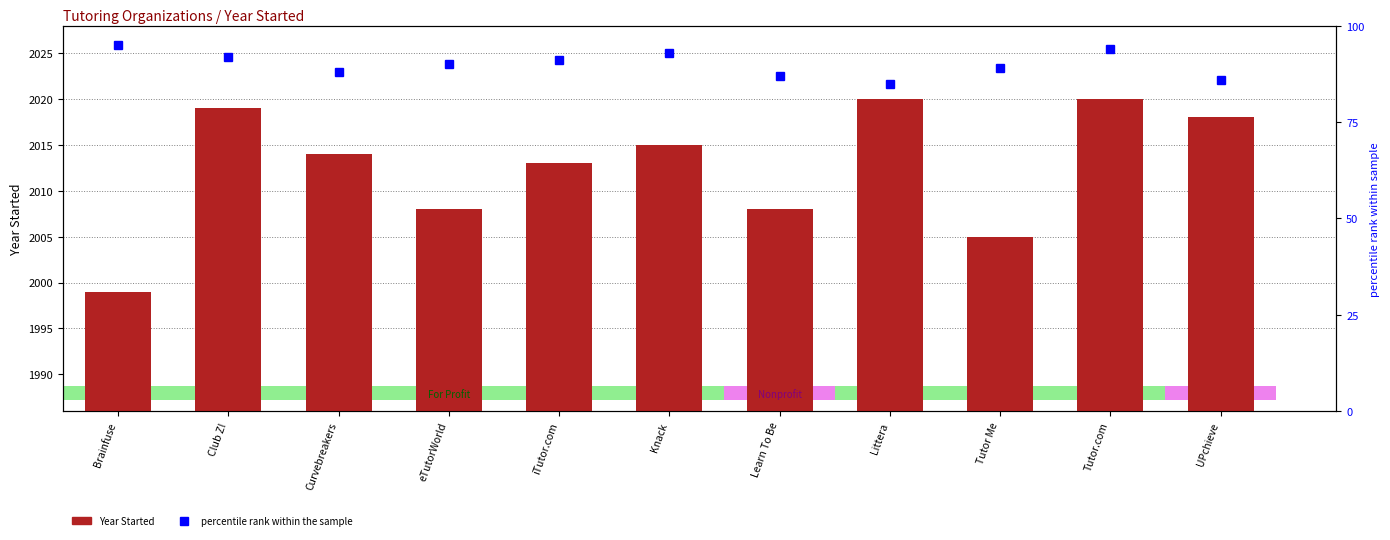

What is the label of the 8th bar from the left?

Littera